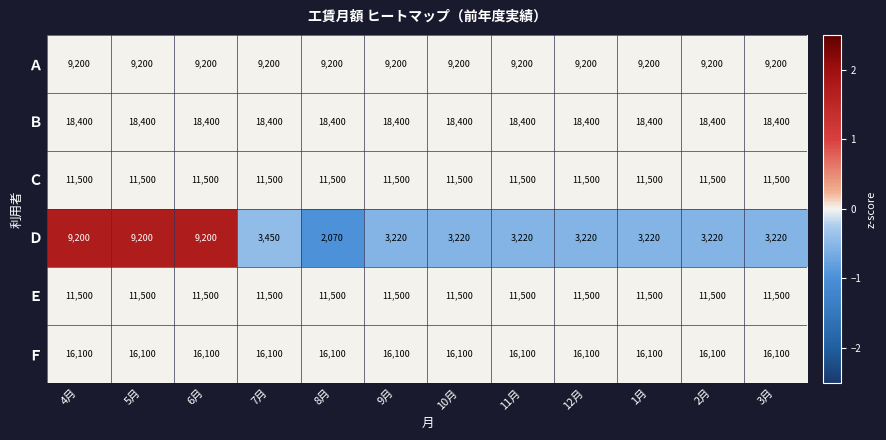

What is the smallest value displayed?

2070